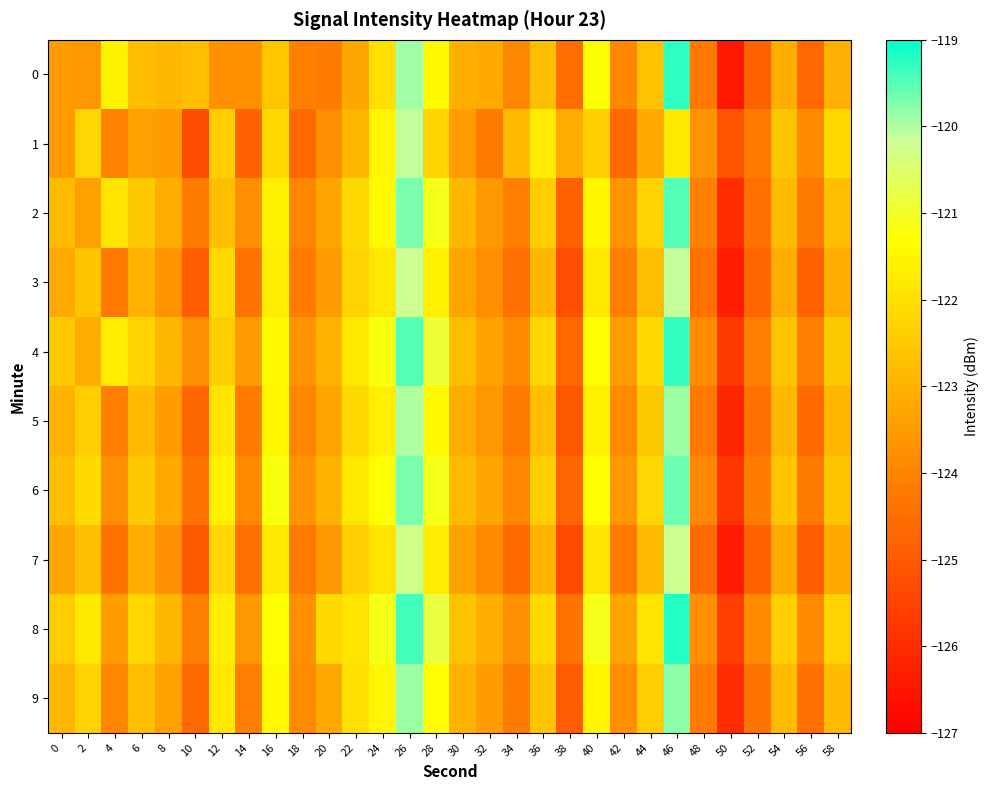

What is the difference between the highest and lowest values at 50?

1.3